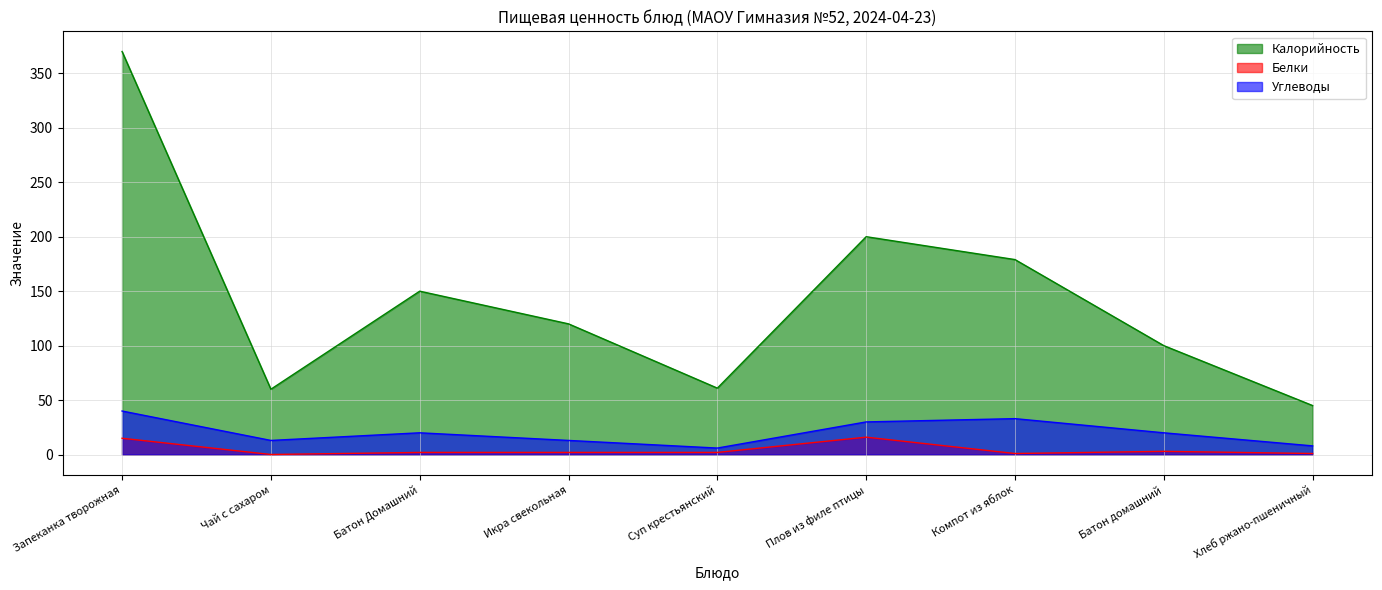

What is the total value across all series at Плов из филе птицы?

246.0